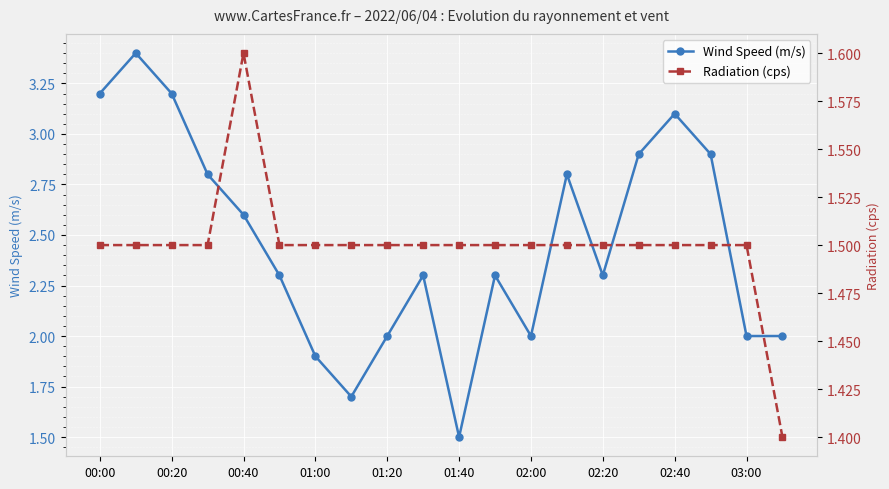

List the series in order of their peak value, highest first.

Wind Speed (m/s), Radiation (cps)